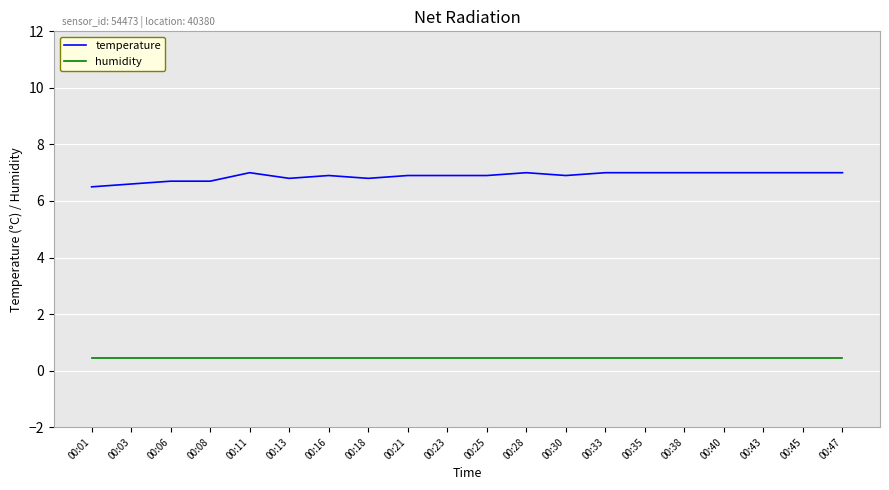

True or false: temperature and humidity intersect in this chart.

False